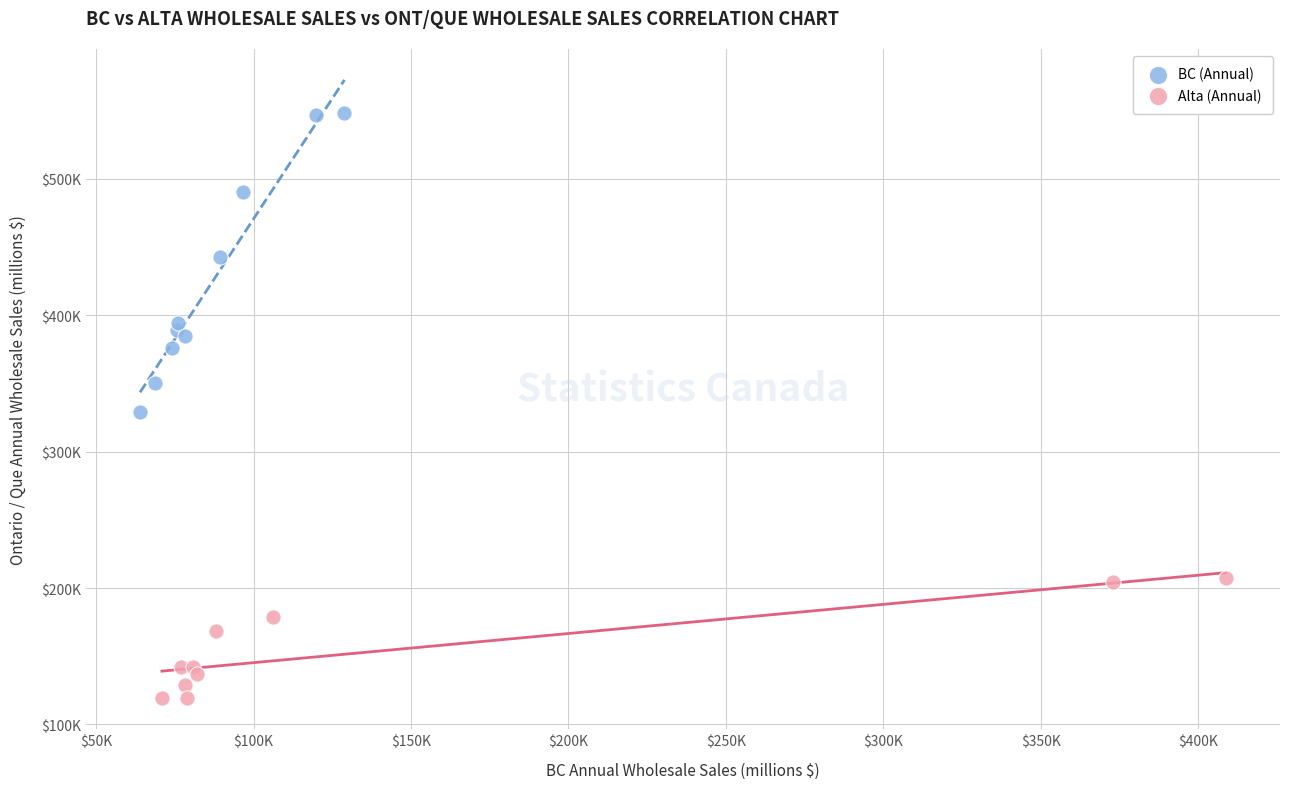

What are all the series names shown in the legend?

BC (Annual), Alta (Annual)